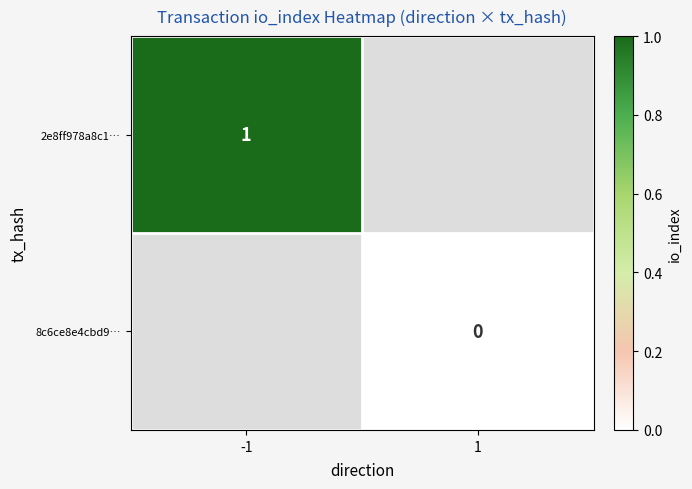

Is it true that 2e8ff978a8c1… equals 0 at -1?

False